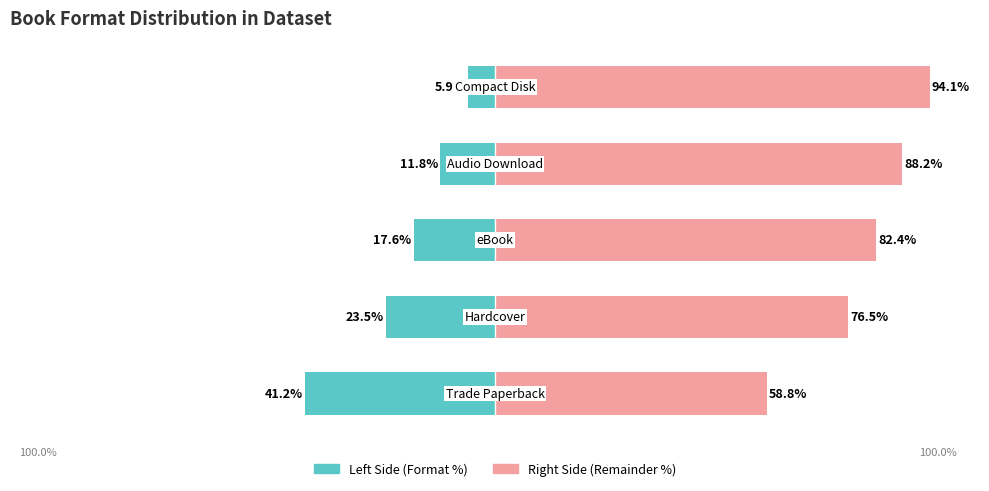

Reading right to left, extract all data points from this chart.

Trade Paperback / Left Format: 4=-5.9	3=-11.8	2=-17.6	1=-23.5	0=-41.2
Hardcover / Right Format: 4=94.1	3=88.2	2=82.4	1=76.5	0=58.8